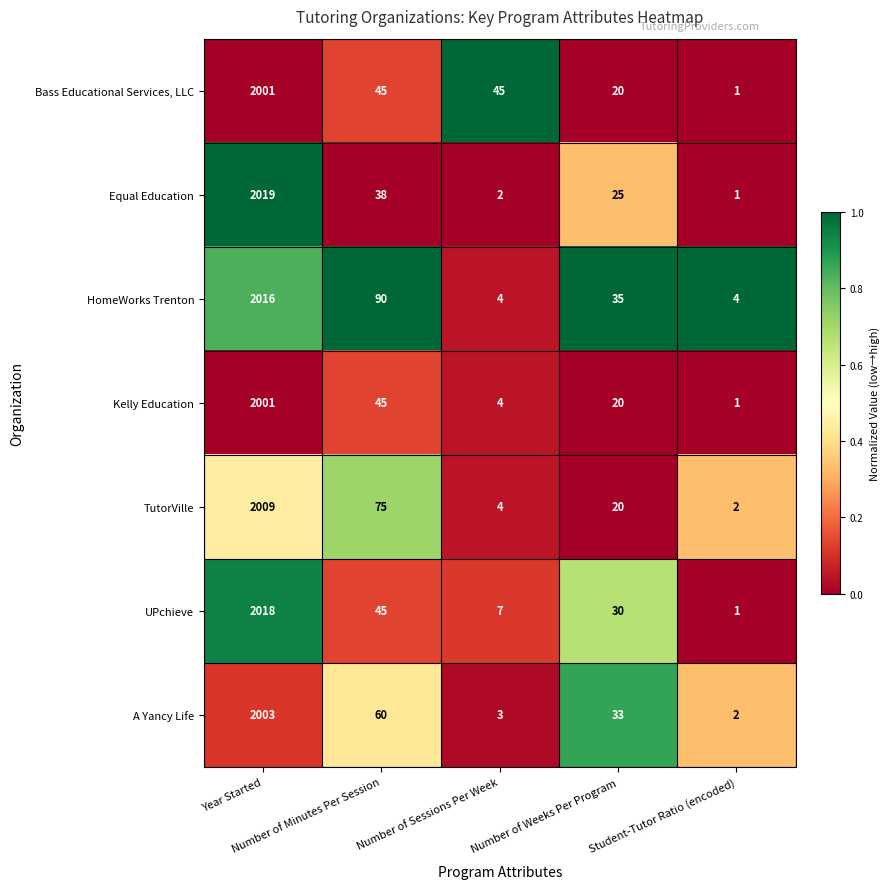

At which category is the sum across all series the highest?

Year Started